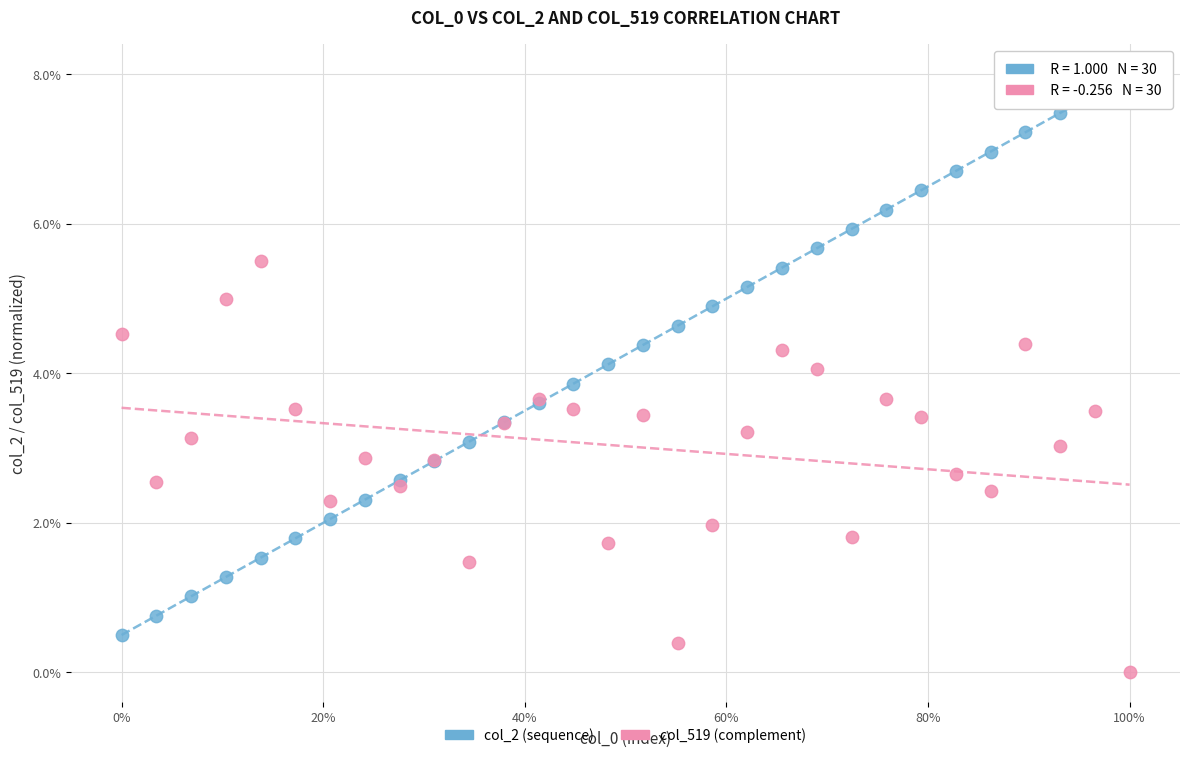

Which series contains the highest Y value?

col_2 (sequence)